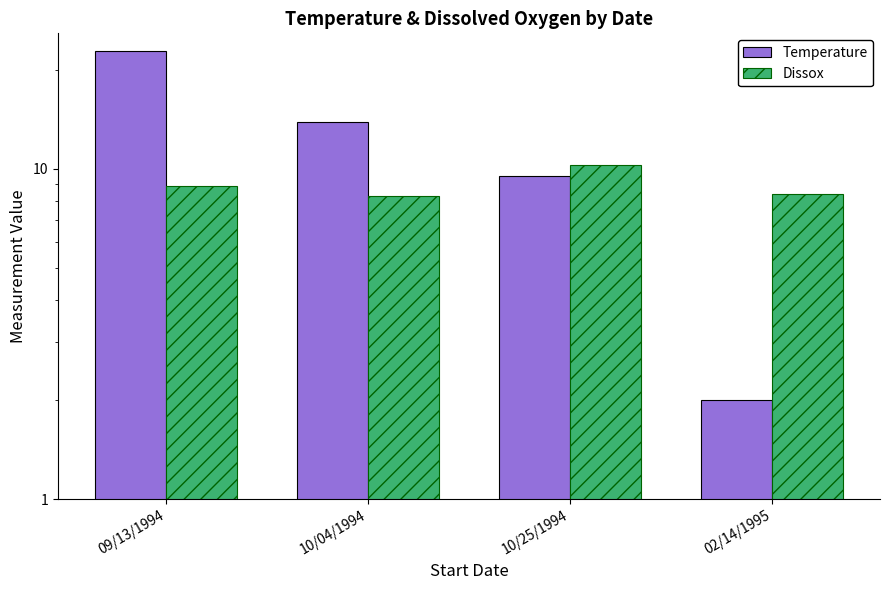

What position from the right is 10/25/1994?

2